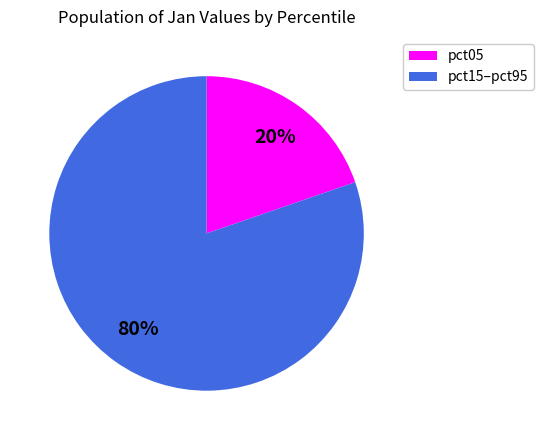

How many slices are in this pie chart?

2